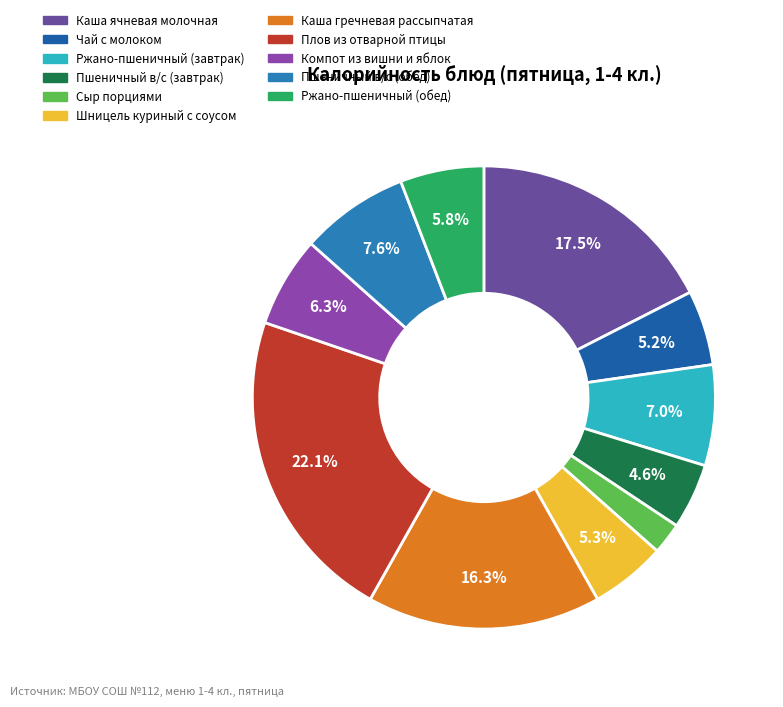

Does Ржано-пшеничный (завтрак) represent more than half of the total?

No